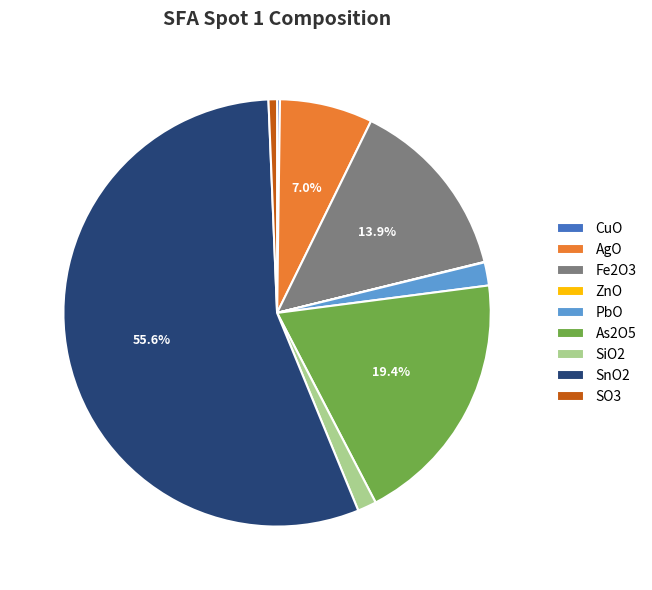

To the nearest percent, what is the average slice percentage?

11%